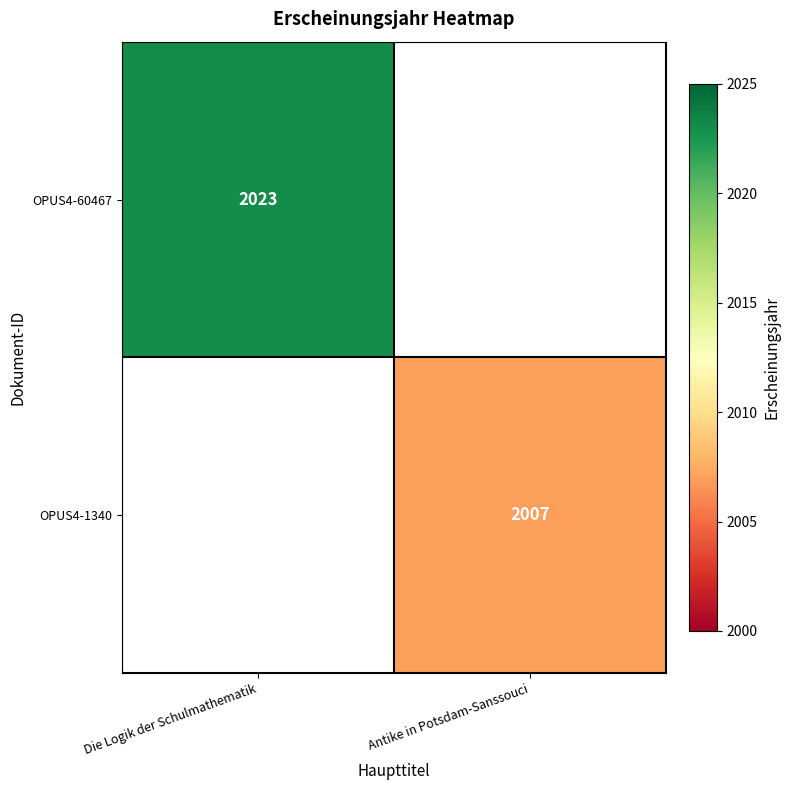

The value of OPUS4-60467 at Die Logik der Schulmathematik is 2023. True or false?

True